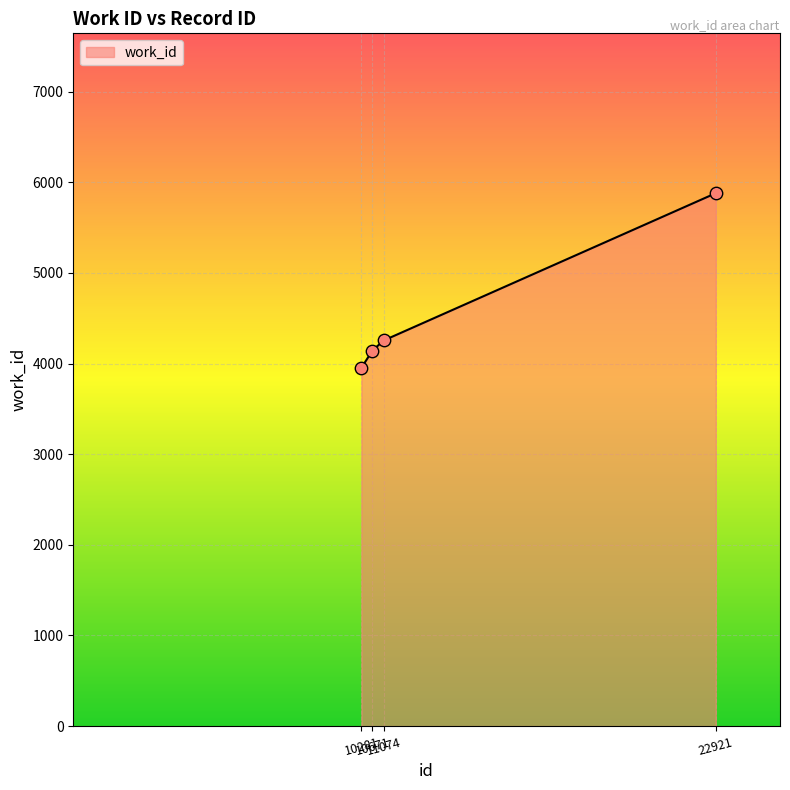

What is the change in value from 10281 to 22921?

+1926